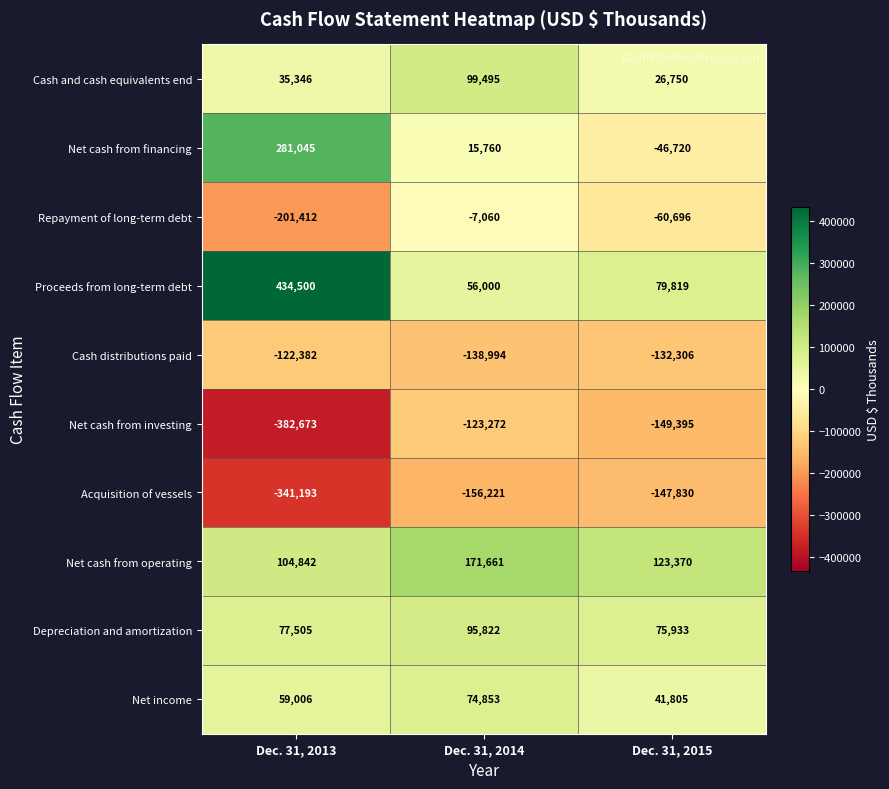

Reading right to left, list all the values displayed in this chart.

Cash and cash equivalents end: Dec. 31, 2015=26750	Dec. 31, 2014=99495	Dec. 31, 2013=35346
Net cash from financing: Dec. 31, 2015=-46720	Dec. 31, 2014=15760	Dec. 31, 2013=281045
Repayment of long-term debt: Dec. 31, 2015=-60696	Dec. 31, 2014=-7060	Dec. 31, 2013=-201412
Proceeds from long-term debt: Dec. 31, 2015=79819	Dec. 31, 2014=56000	Dec. 31, 2013=434500
Cash distributions paid: Dec. 31, 2015=-132306	Dec. 31, 2014=-138994	Dec. 31, 2013=-122382
Net cash from investing: Dec. 31, 2015=-149395	Dec. 31, 2014=-123272	Dec. 31, 2013=-382673
Acquisition of vessels: Dec. 31, 2015=-147830	Dec. 31, 2014=-156221	Dec. 31, 2013=-341193
Net cash from operating: Dec. 31, 2015=123370	Dec. 31, 2014=171661	Dec. 31, 2013=104842
Depreciation and amortization: Dec. 31, 2015=75933	Dec. 31, 2014=95822	Dec. 31, 2013=77505
Net income: Dec. 31, 2015=41805	Dec. 31, 2014=74853	Dec. 31, 2013=59006